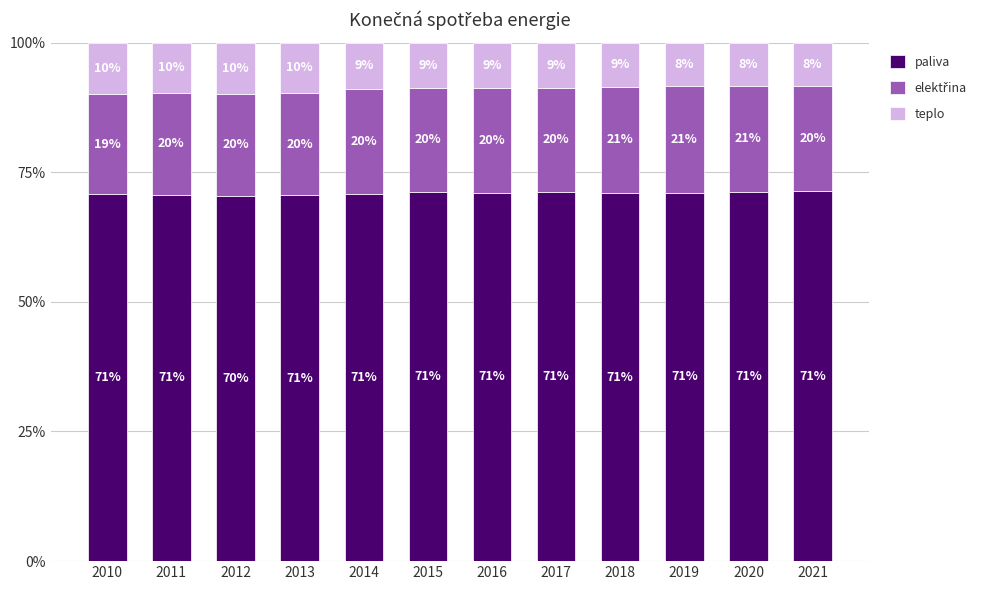

How many bars are there in total?

12